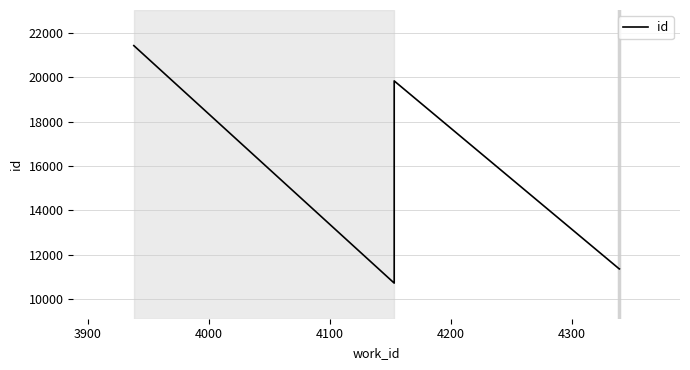

Count the number of values greater than 11348.

2